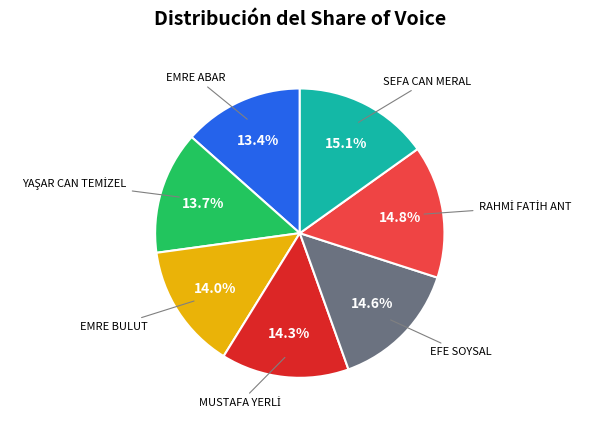

Does any single category account for the majority?

No